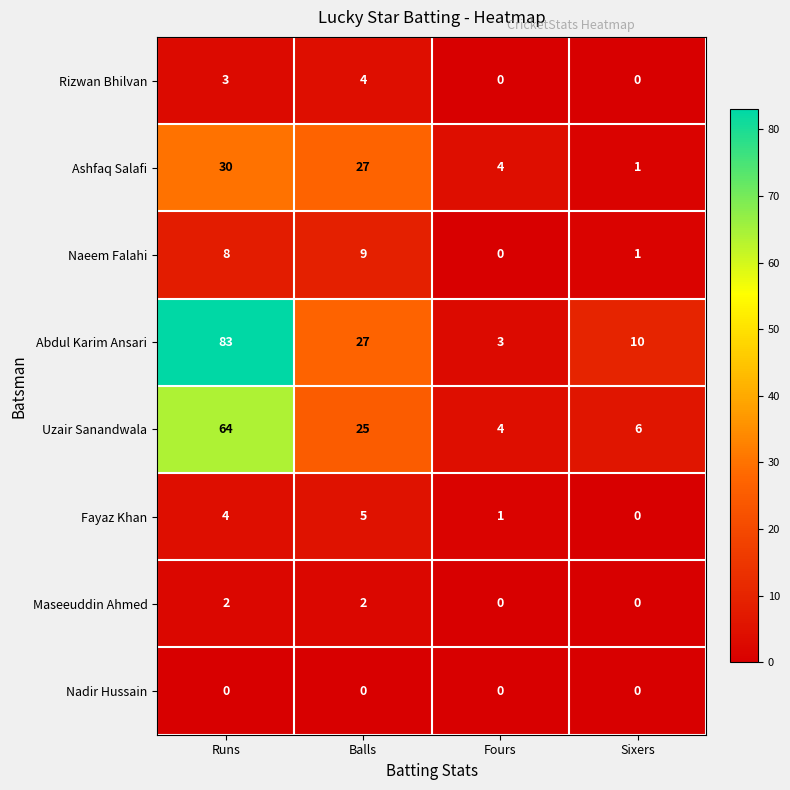

At which category does the chart reach its peak across all series?

Runs